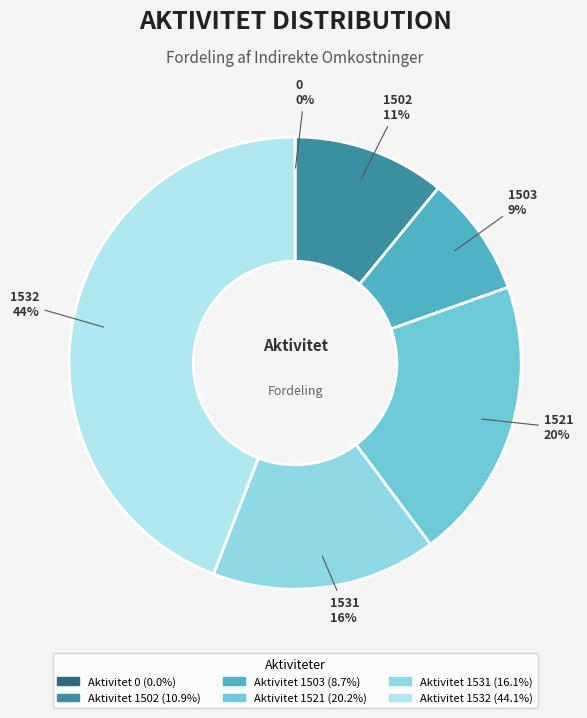

To the nearest percent, what is the average slice percentage?

17%